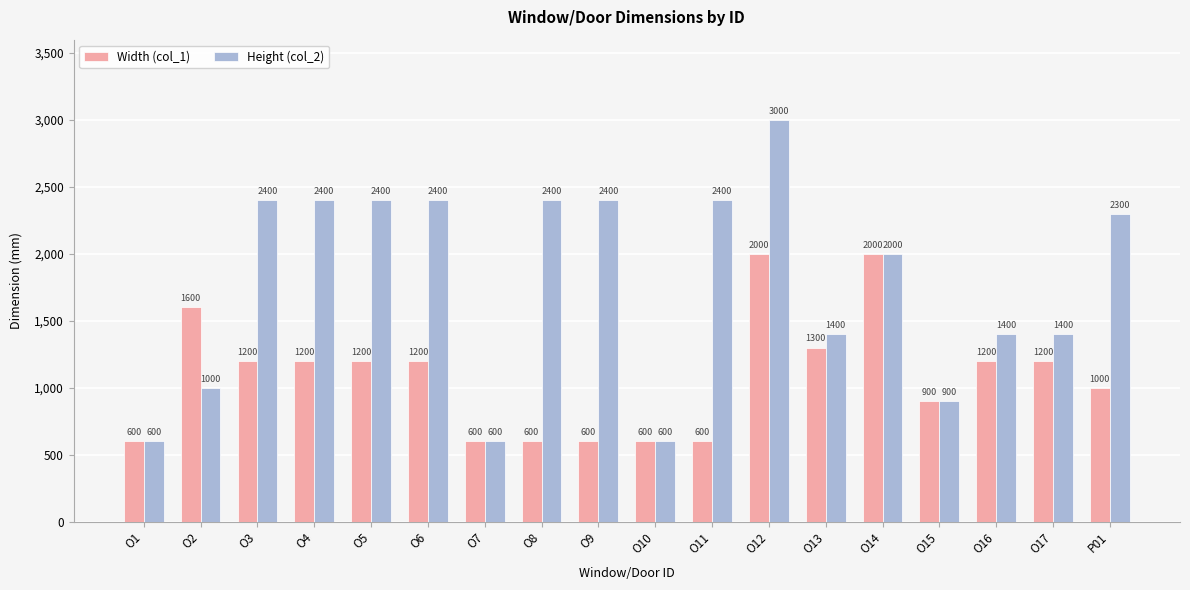

Which series has the widest spread of values?

Height (col_2)